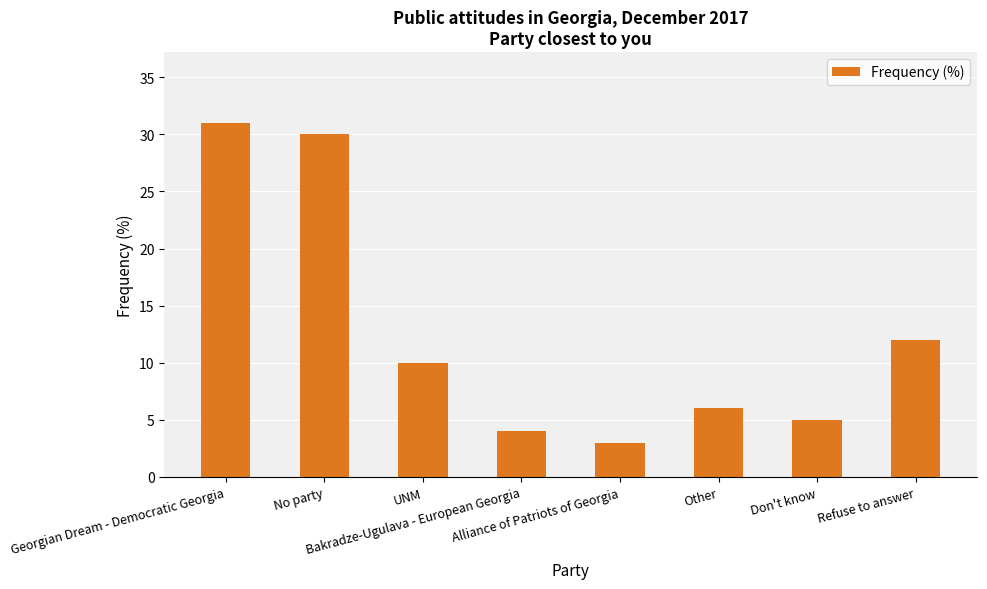

List the labels in order of value, smallest first.

Alliance of Patriots of Georgia, Bakradze-Ugulava - European Georgia, Don't know, Other, UNM, Refuse to answer, No party, Georgian Dream - Democratic Georgia